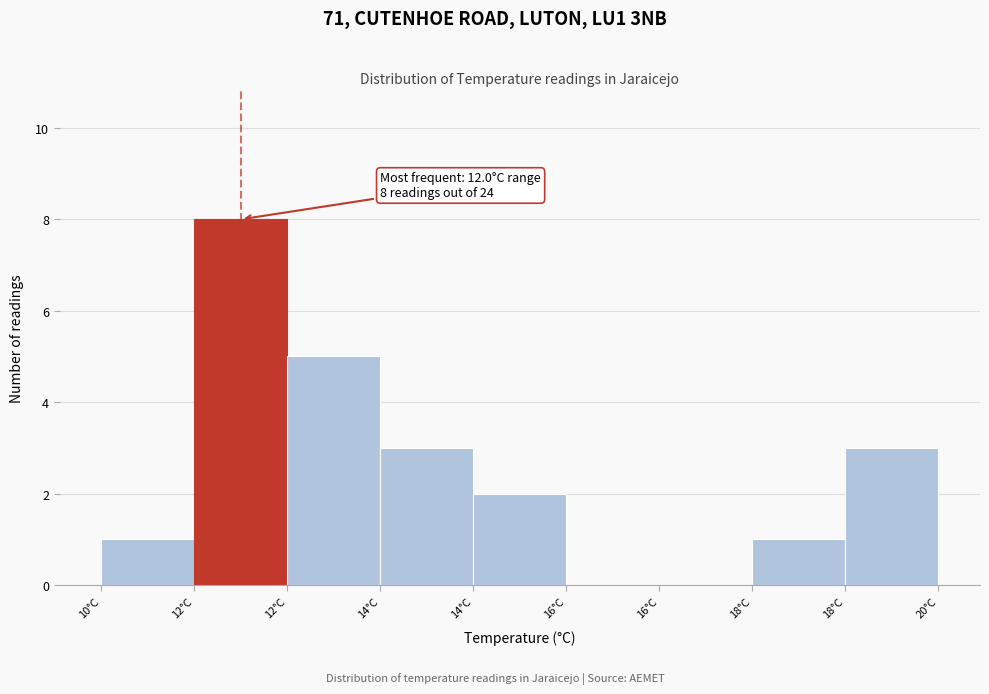

Count the number of data series in this chart.

1